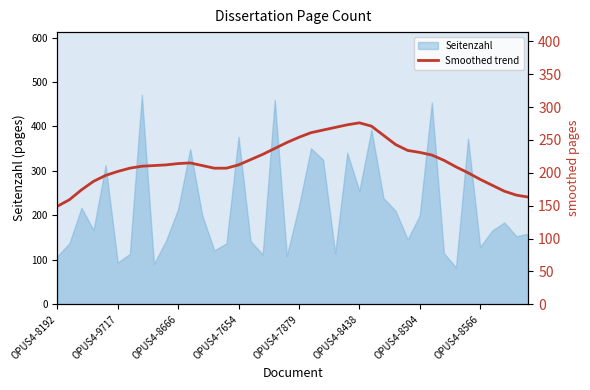

What is the greatest value displayed?

276